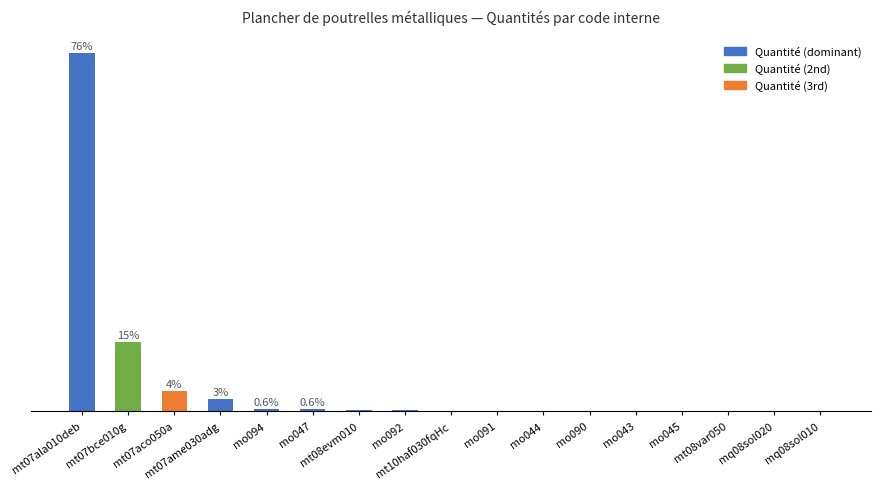

At which label is the value closest to 15?

mt07bce010g